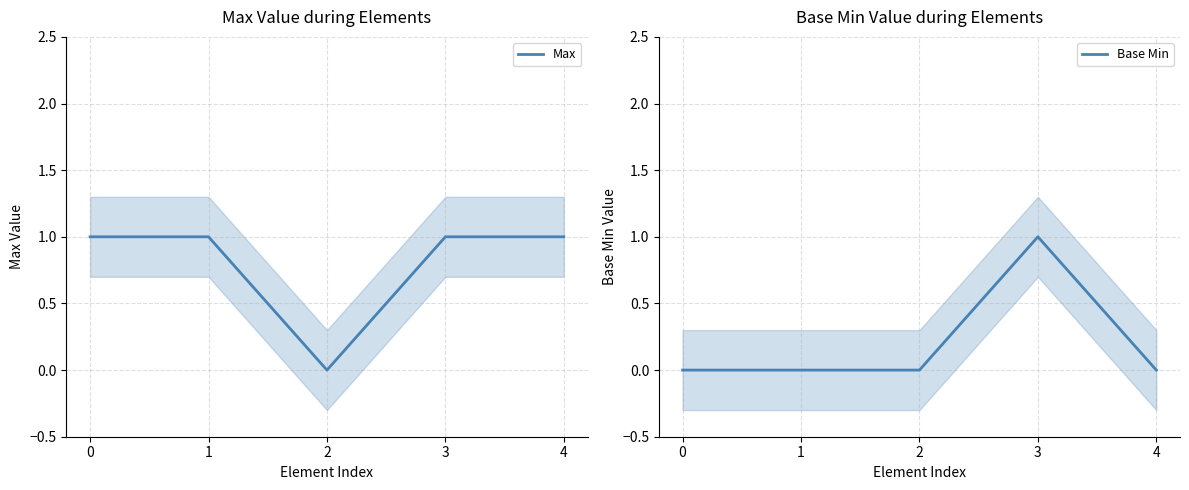

At which category does Max reach its first local valley?

2